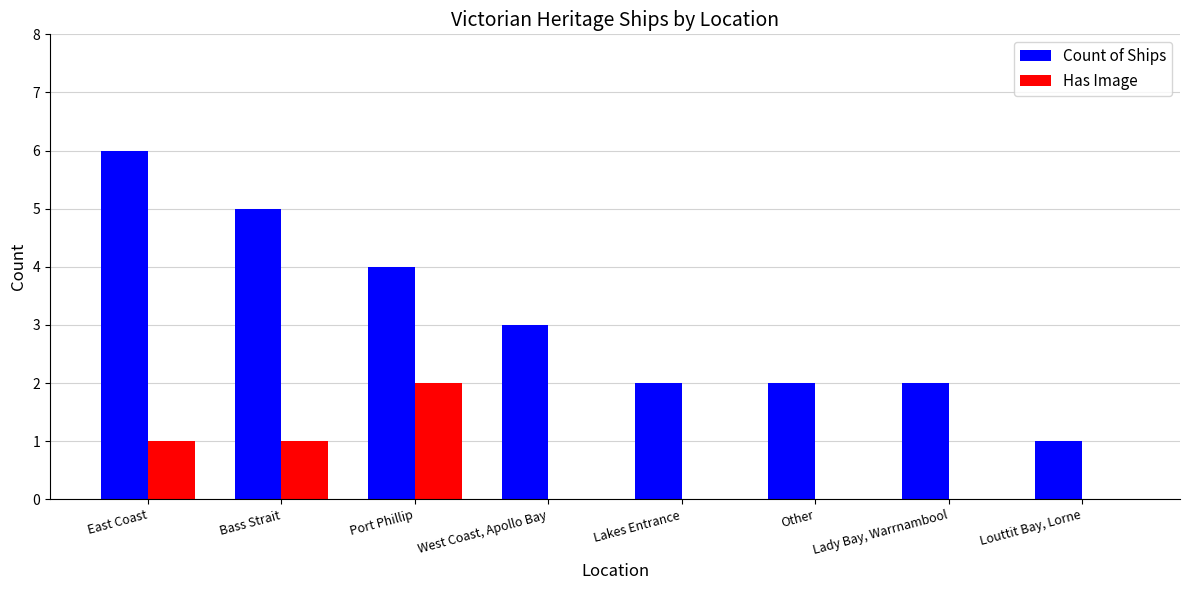

At which label does Count of Ships first exceed 3?

East Coast